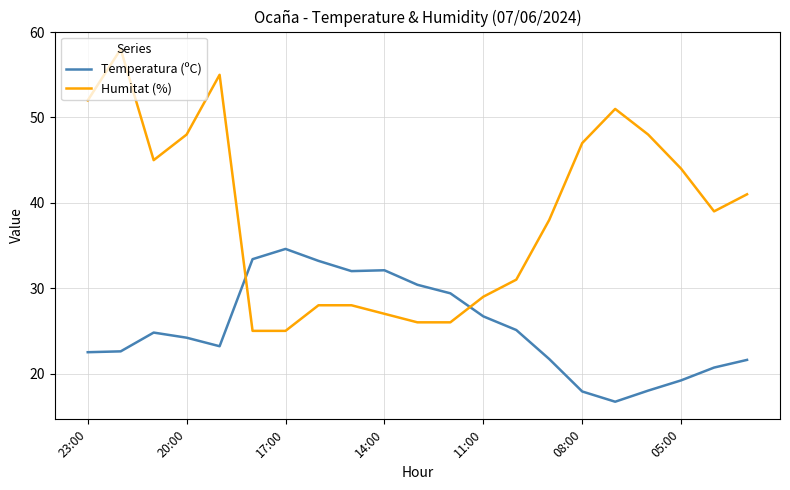

What is the maximum value for Humitat (%)?

58.0